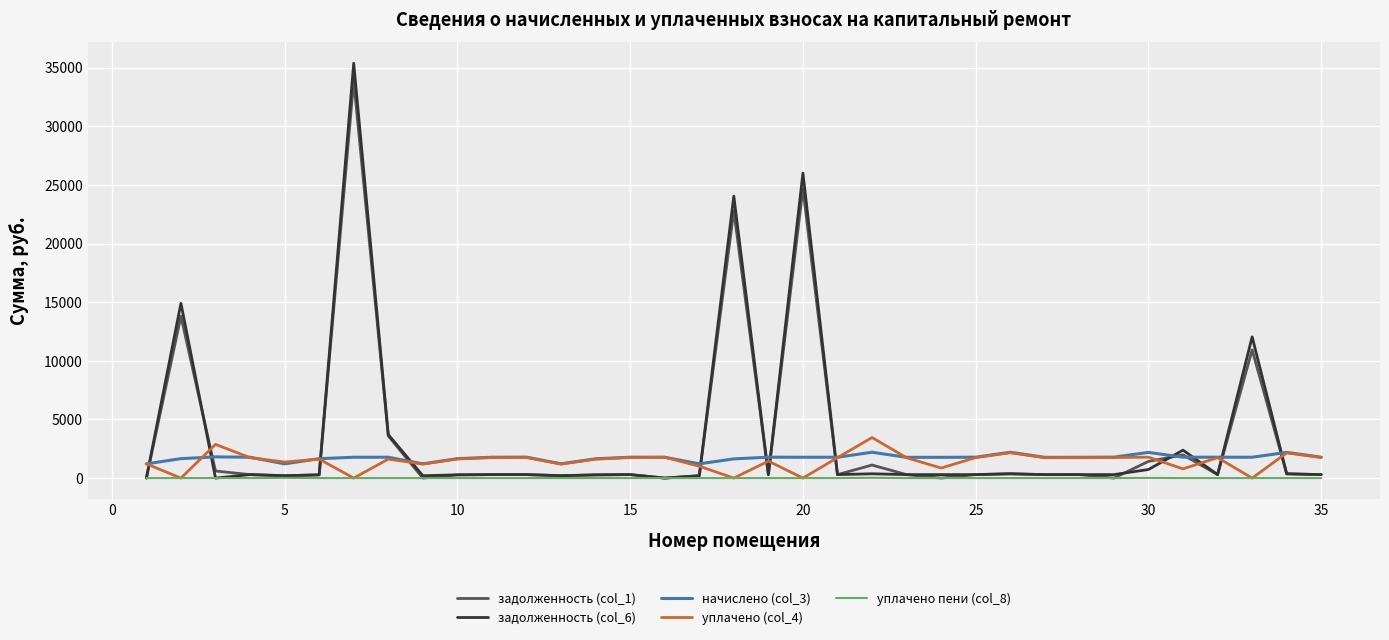

How many values in the задолженность (col_6) series are below 297?

17